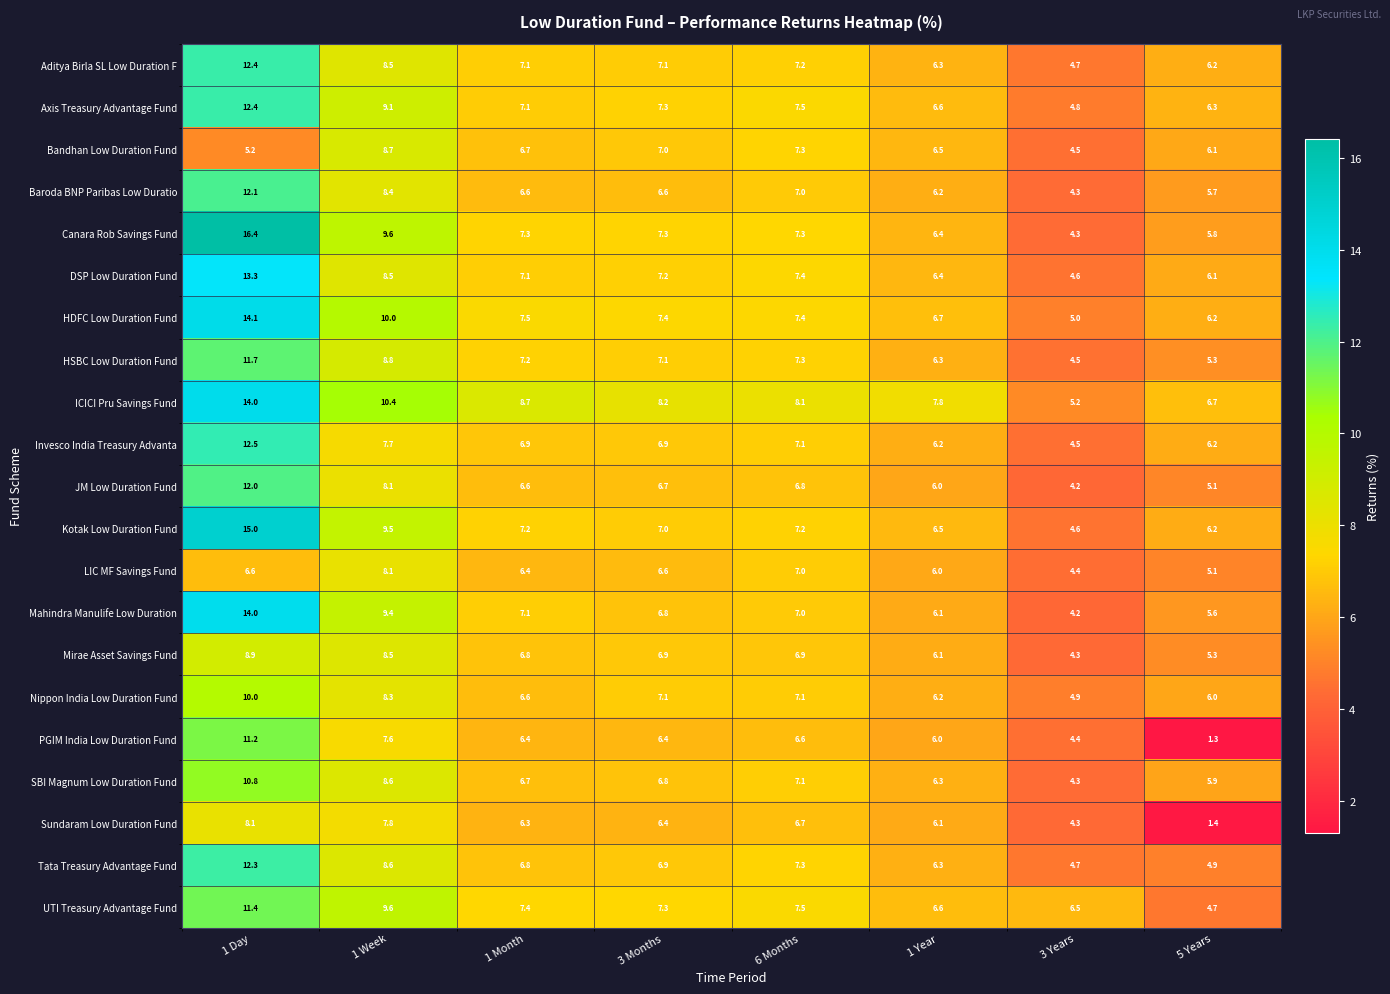

Which series has the largest range (max minus min)?

Canara Rob Savings Fund